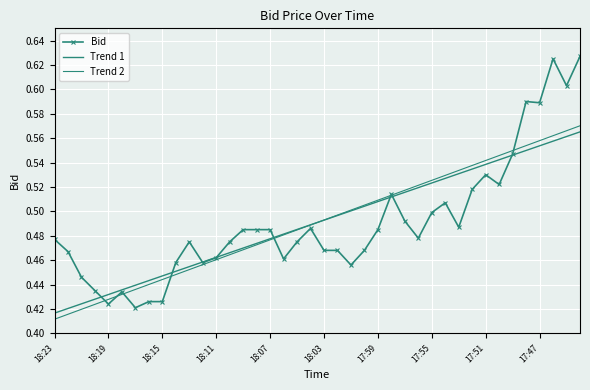

What is the average value of the Trend 1 series?

0.5